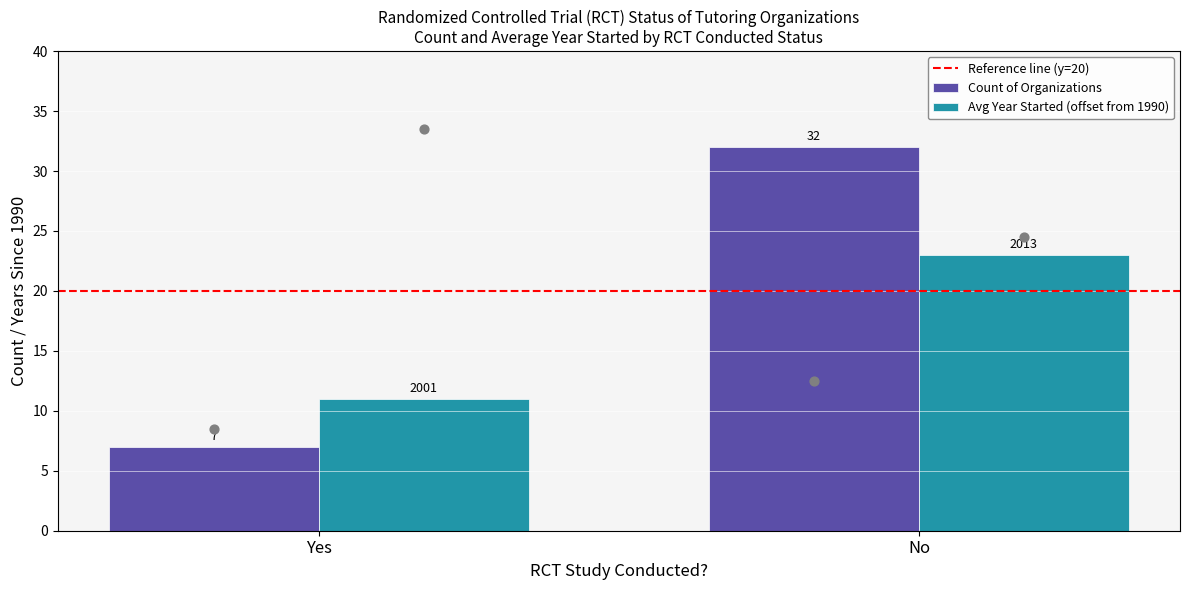

What are all the series names shown in the legend?

Reference line (y=20), Count of Organizations, Avg Year Started (offset from 1990)